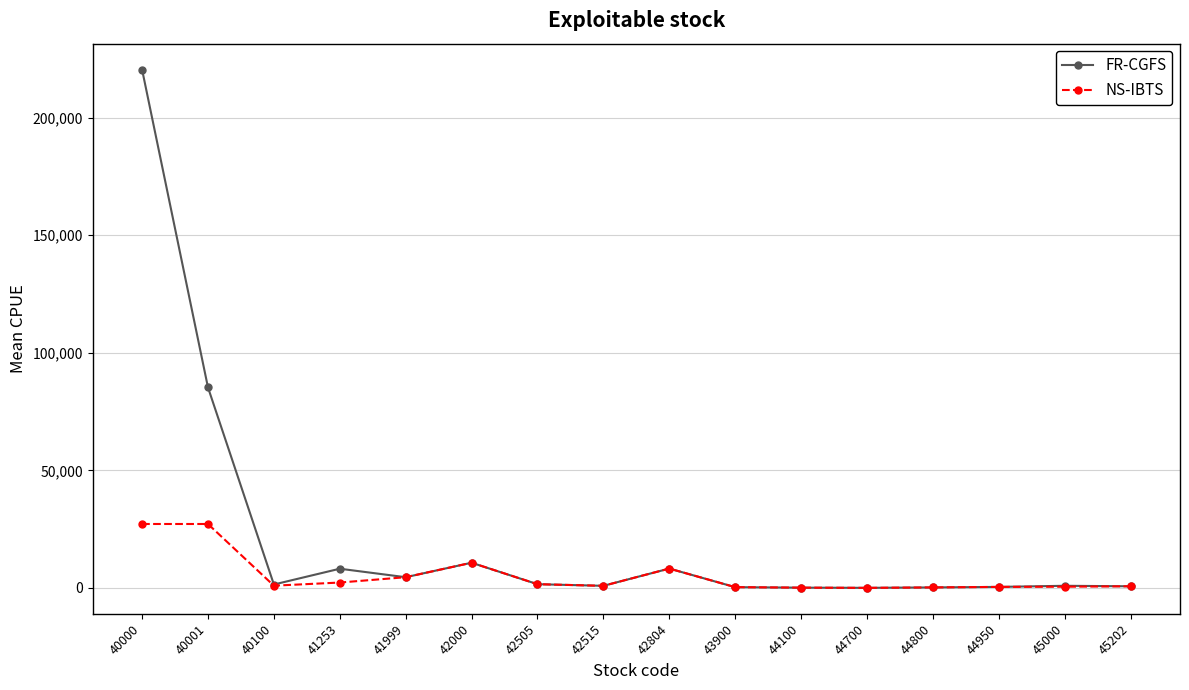

Between 42000 and 45000, which series saw the biggest shift?

NS-IBTS